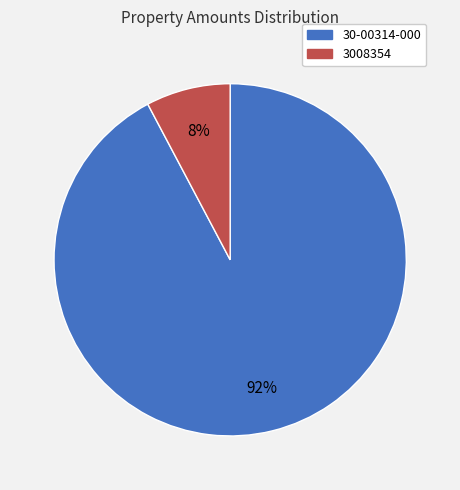

Which category accounts for the majority?

30-00314-000